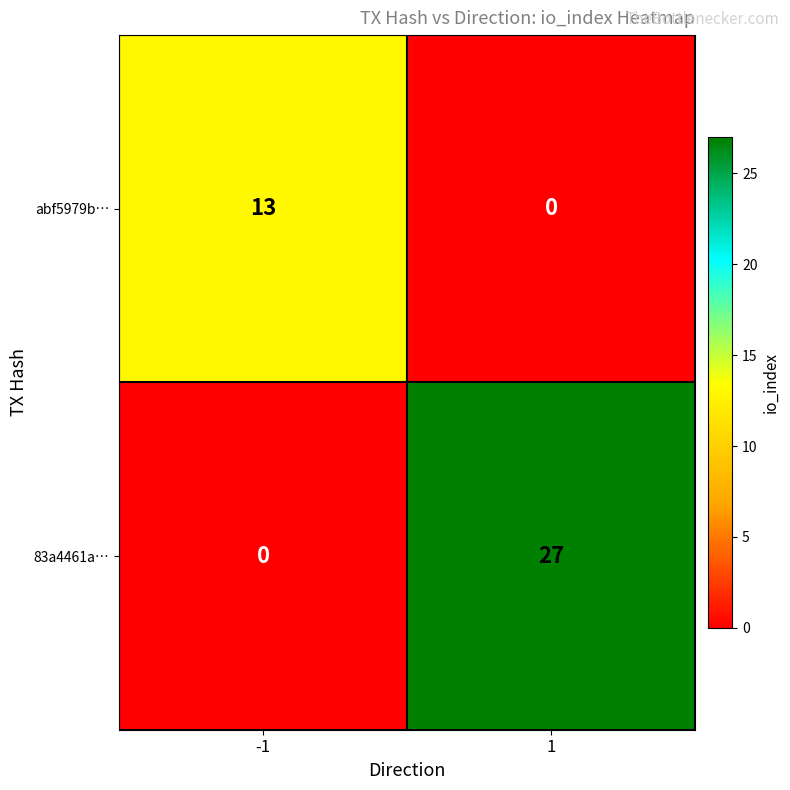

Reading left to right, list all the values displayed in this chart.

abf5979b…: 13	0
83a4461a…: 0	27